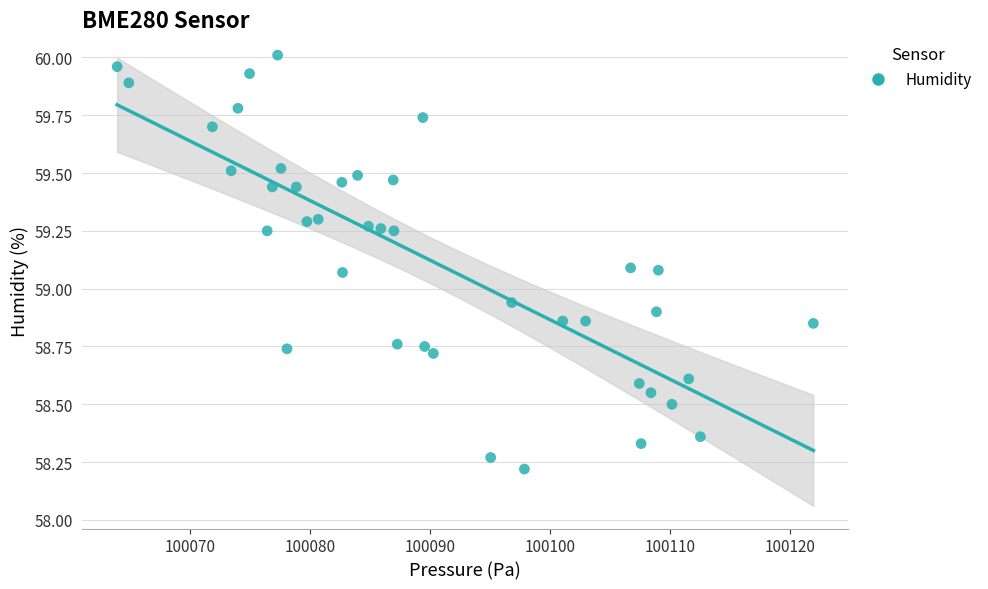

What is the range of X values (max minus min)?

58.0